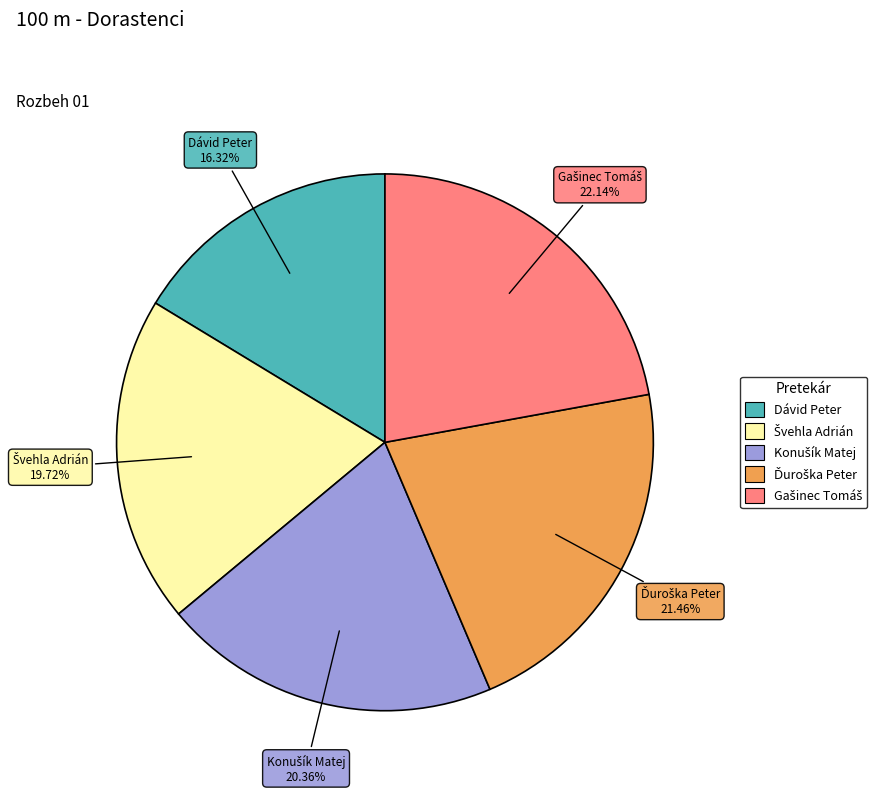

Does any single category account for the majority?

No